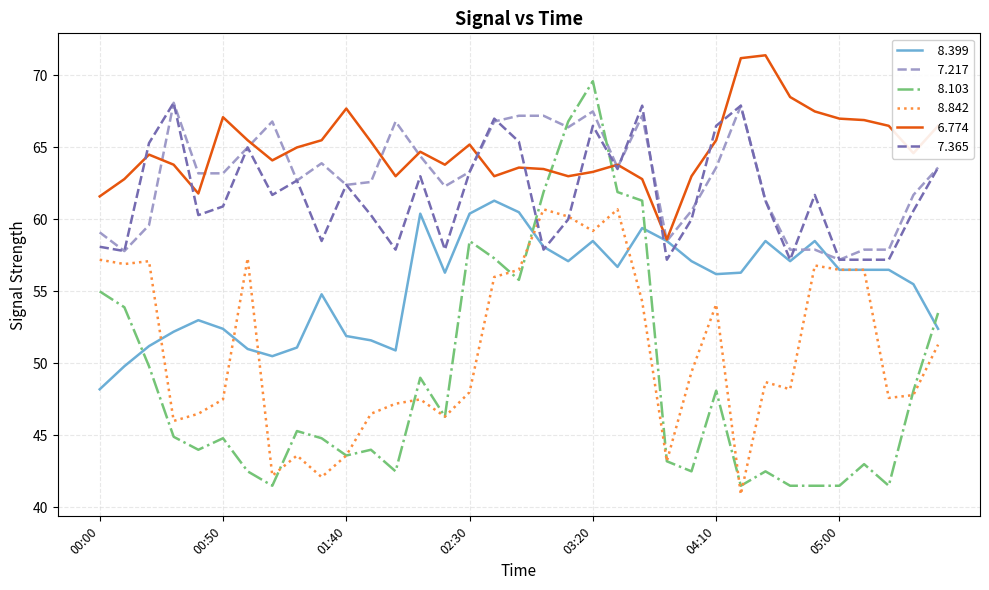

How many lines are shown in the chart?

6